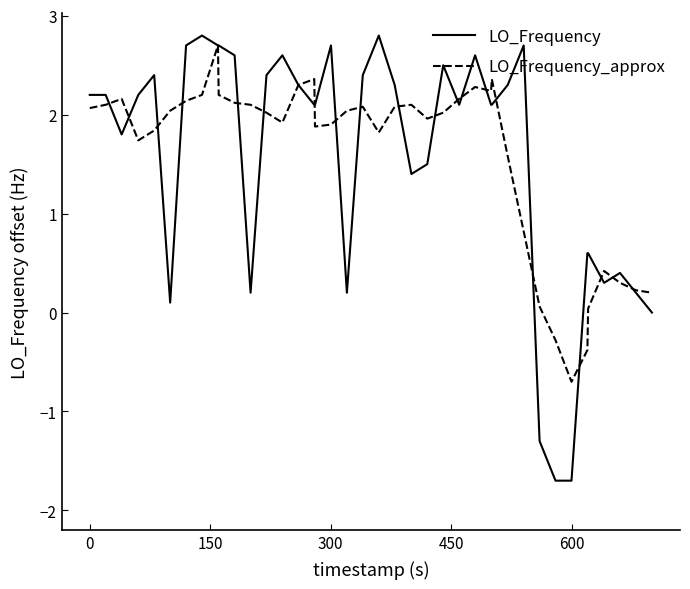

Which series has the widest spread of values?

LO_Frequency